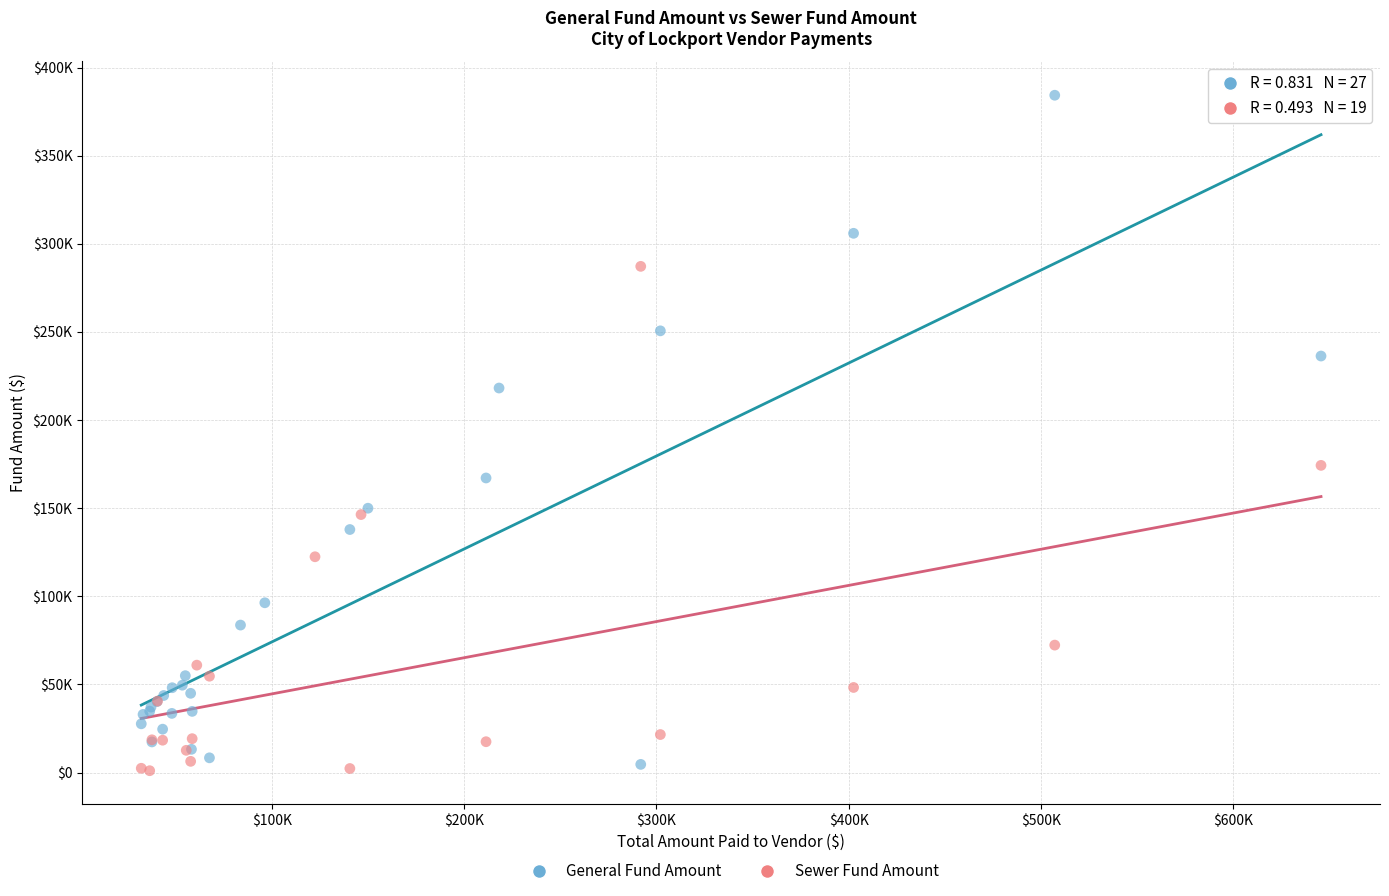

Which series has the largest Y range (max minus min)?

General Fund Amount